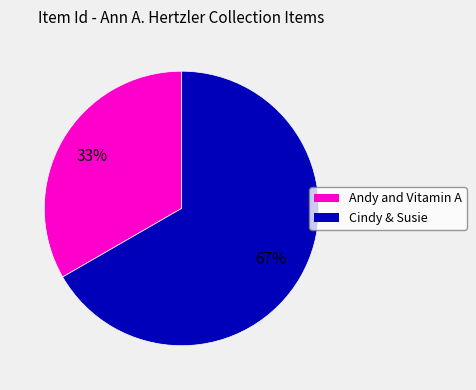

Is there any slice that represents more than half of the pie?

Yes